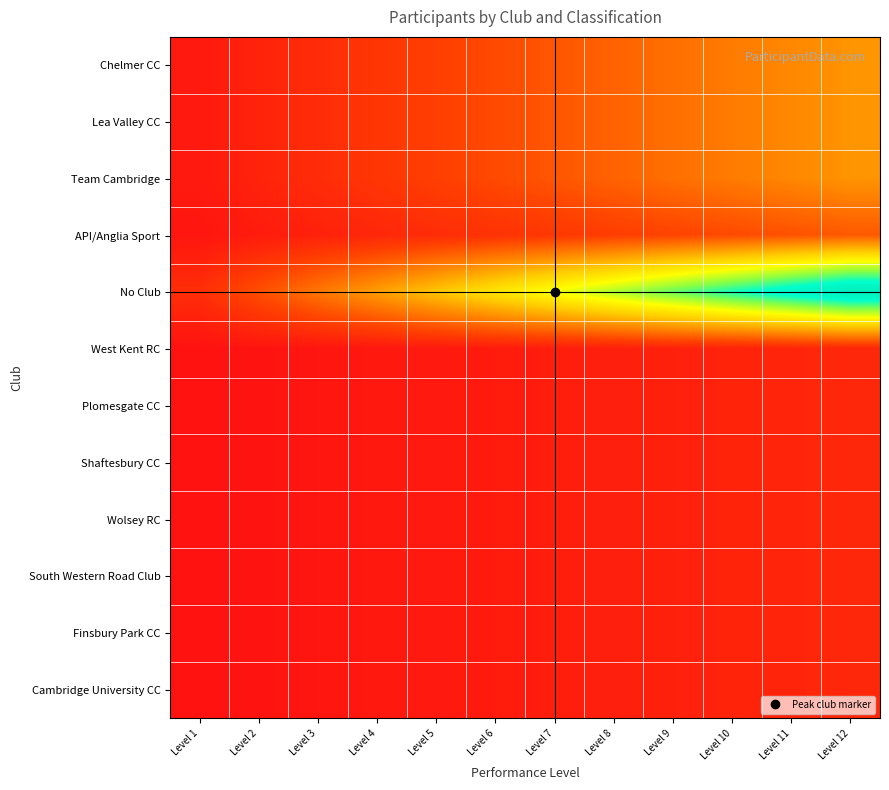

Which series has the widest spread of values?

No Club